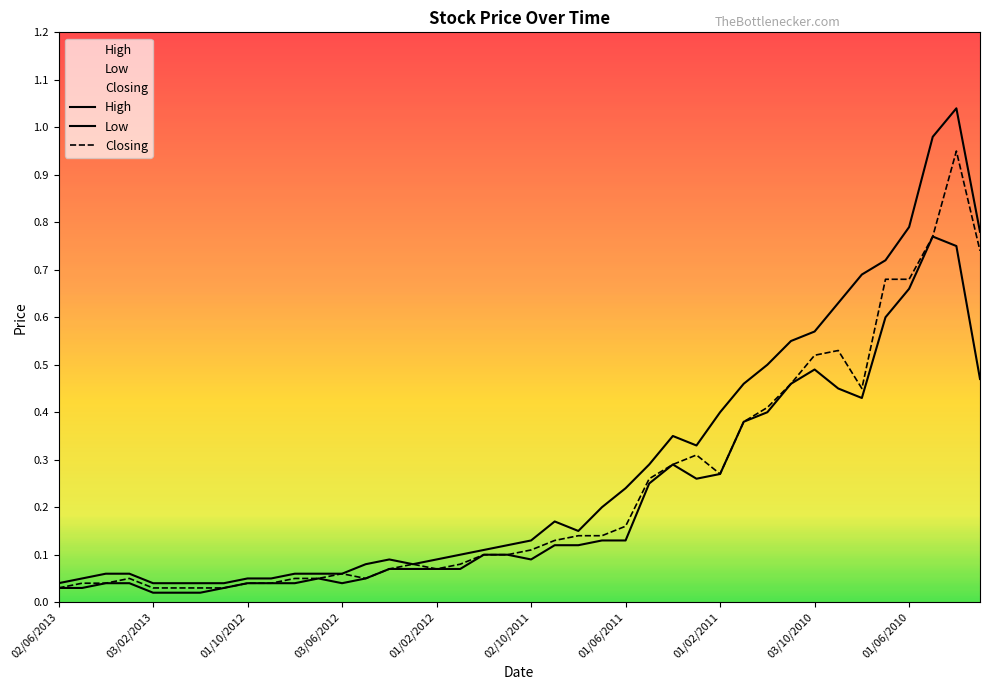

Which series changed the most between 01/02/2011 and 14?

High